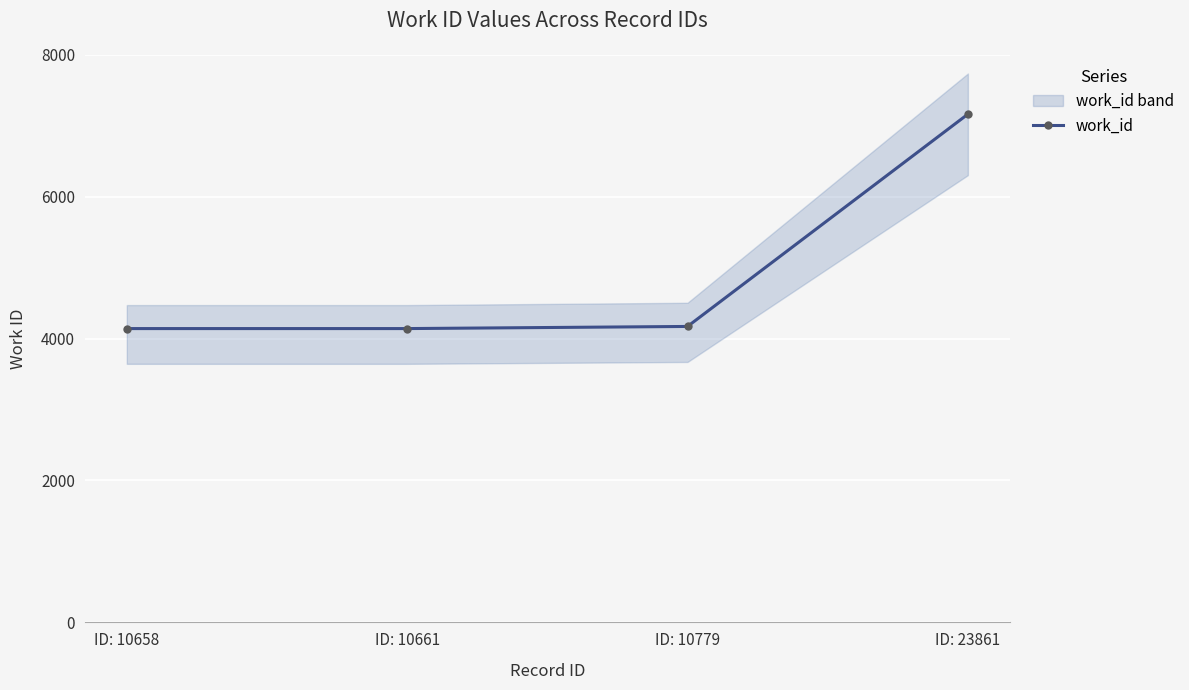

Read the value at ID: 10658, to the nearest 10.

4140